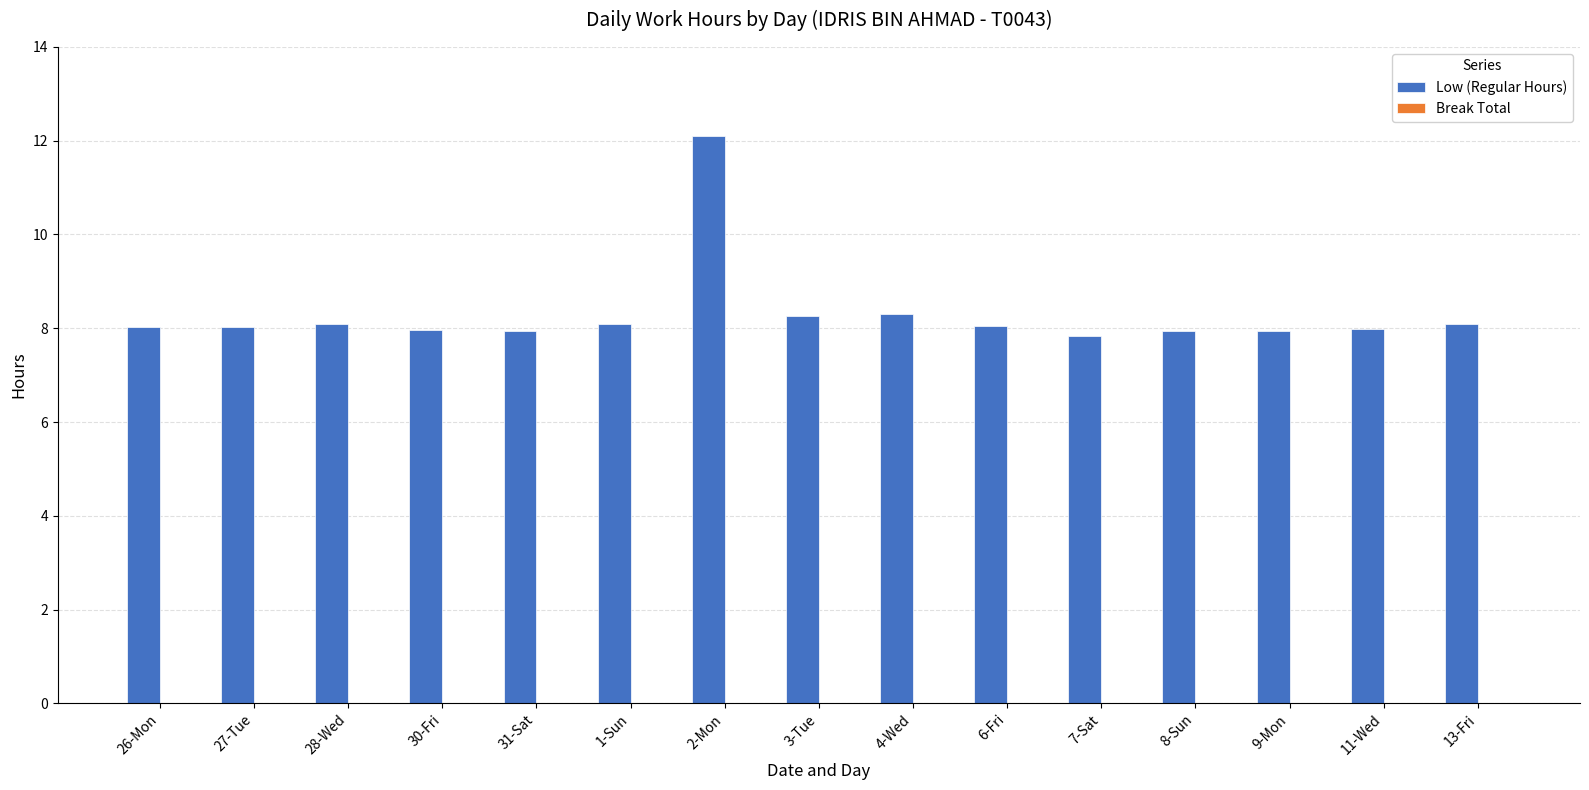

Does the chart contain stacked bars?

No